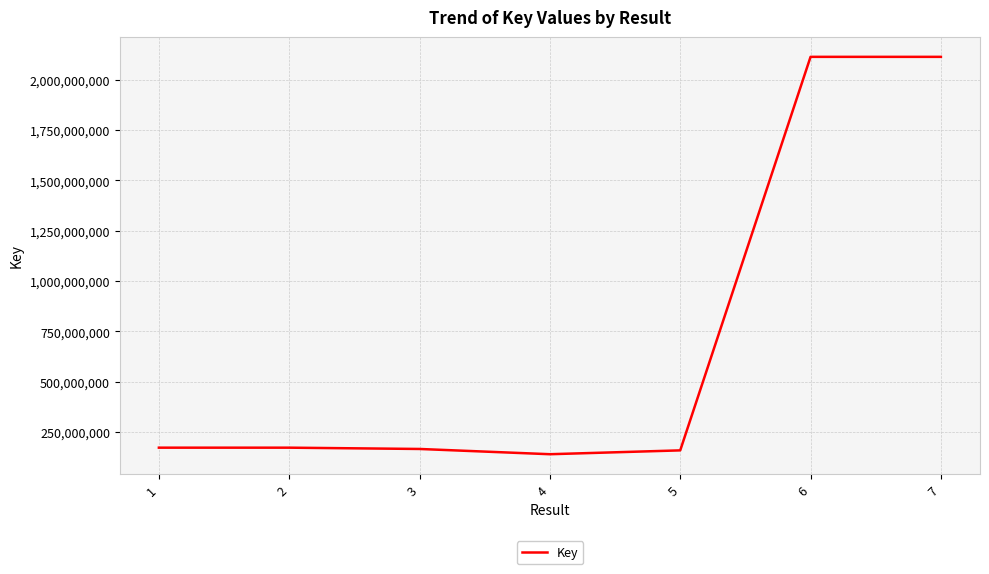

Approximately how many times larger is the value at 5 compared to 2?

0.9